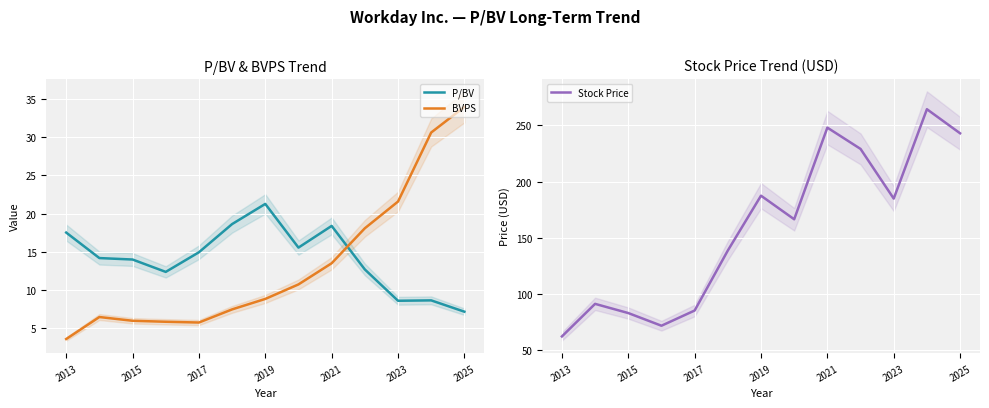

The value of Stock Price at 9 is 319.4. True or false?

False